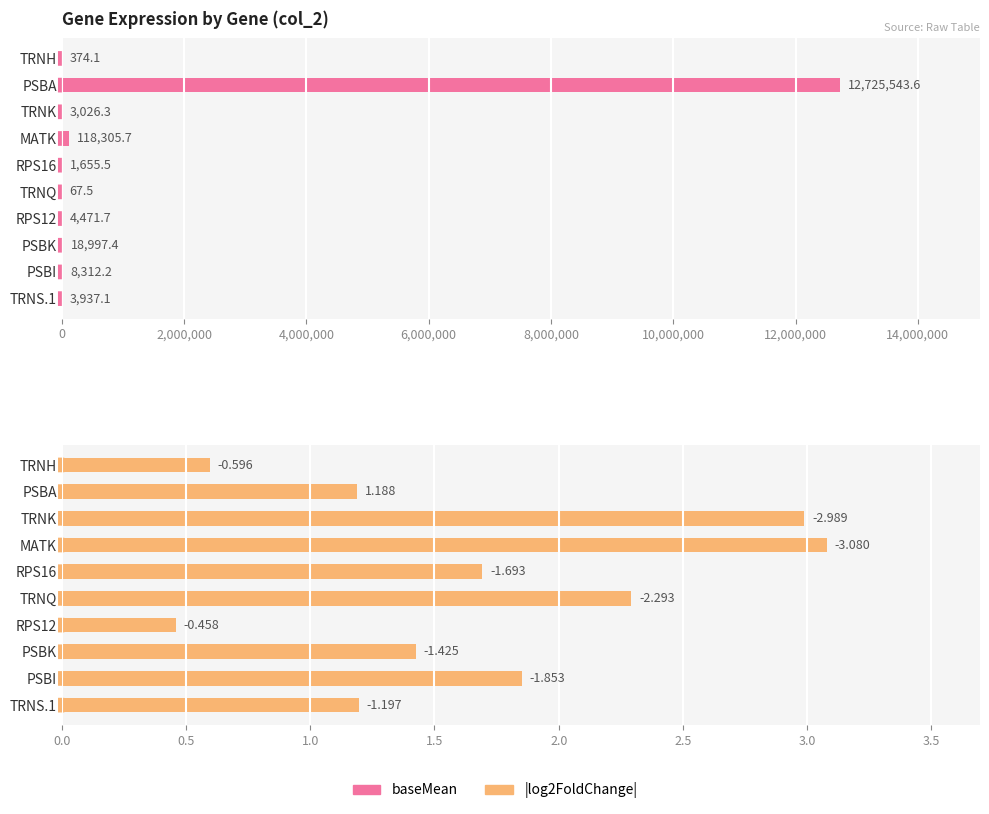

What are all the series names shown in the legend?

baseMean, log2FoldChange